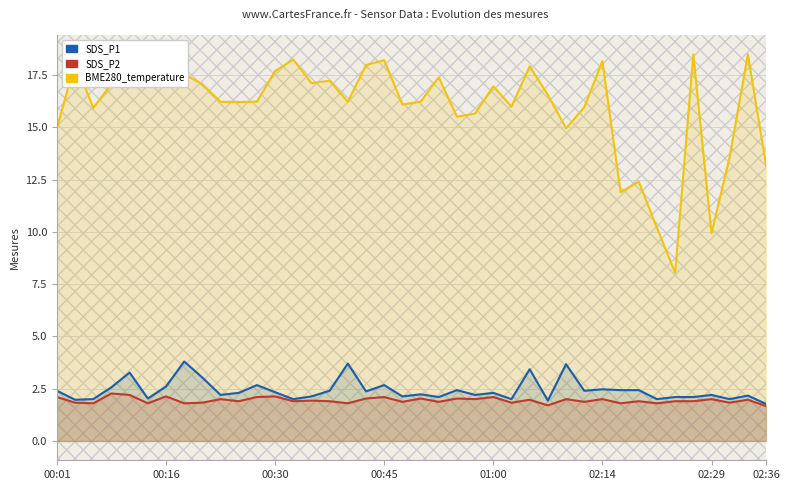

What is the difference between the second highest and minimum values in the BME280_temperature series?

10.4